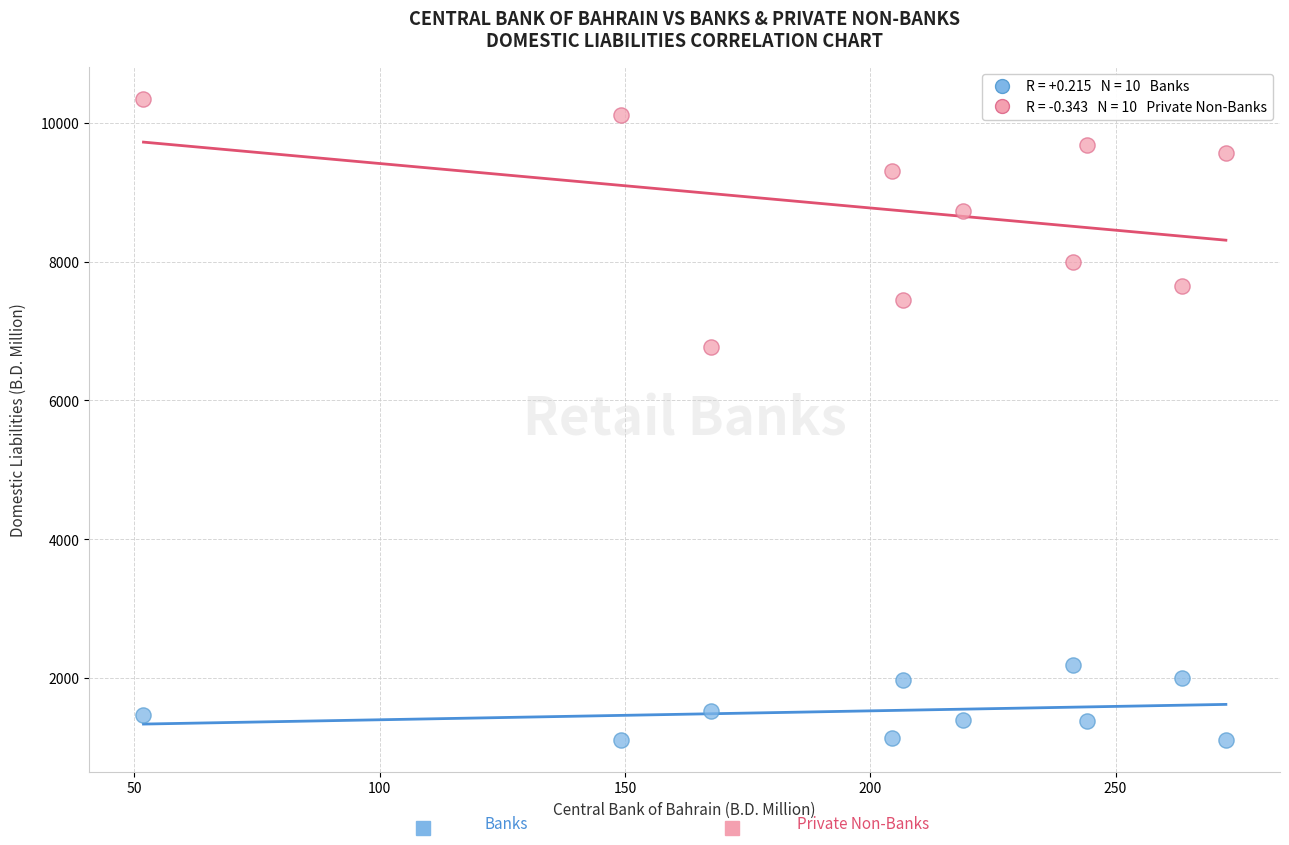

Across all series, what Y value is closest to 5728?

6777.5